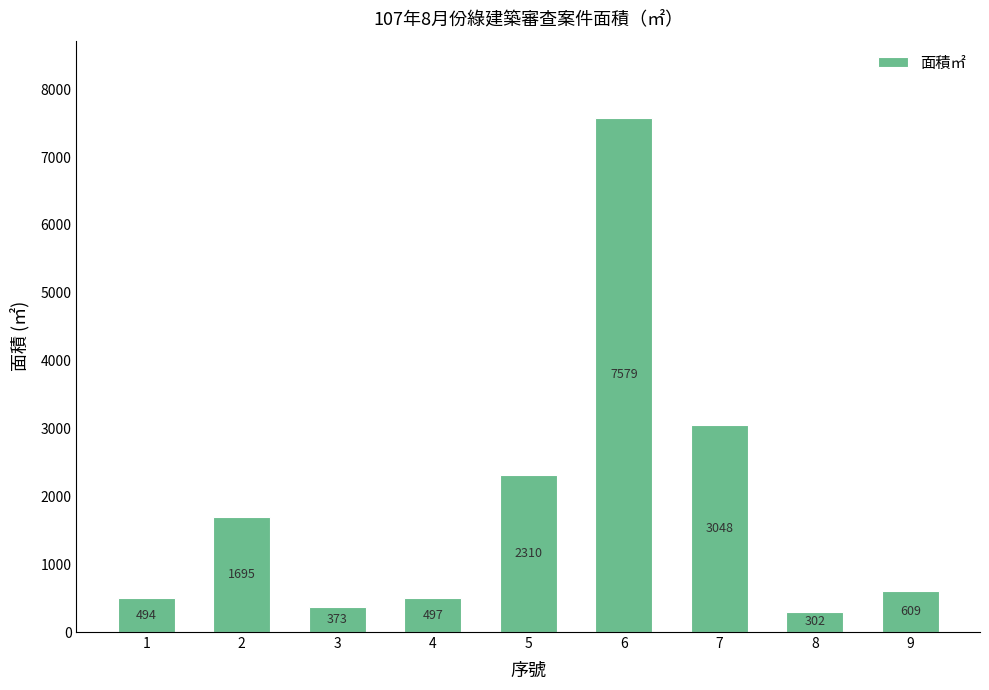

Is it true that the value at 6 is 12292.7?

False